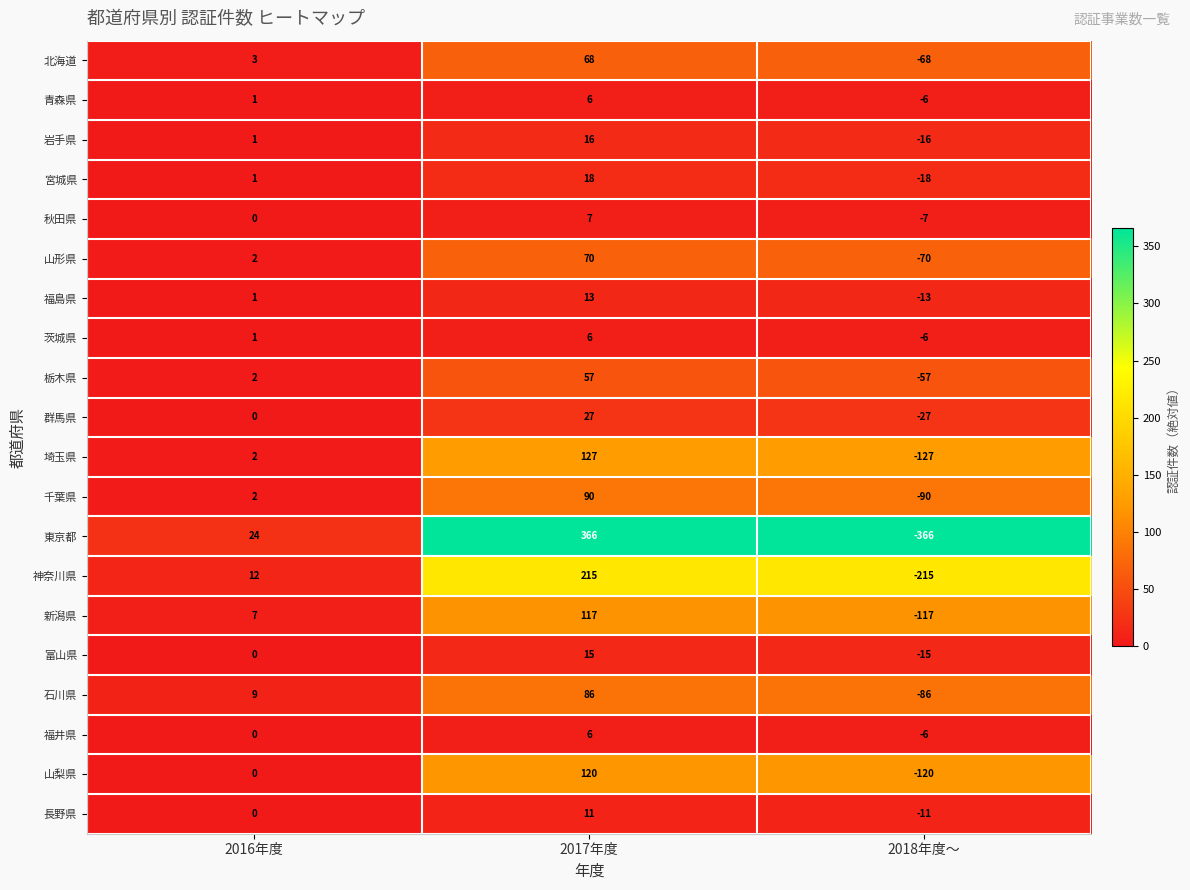

How many data points does each series have?

3